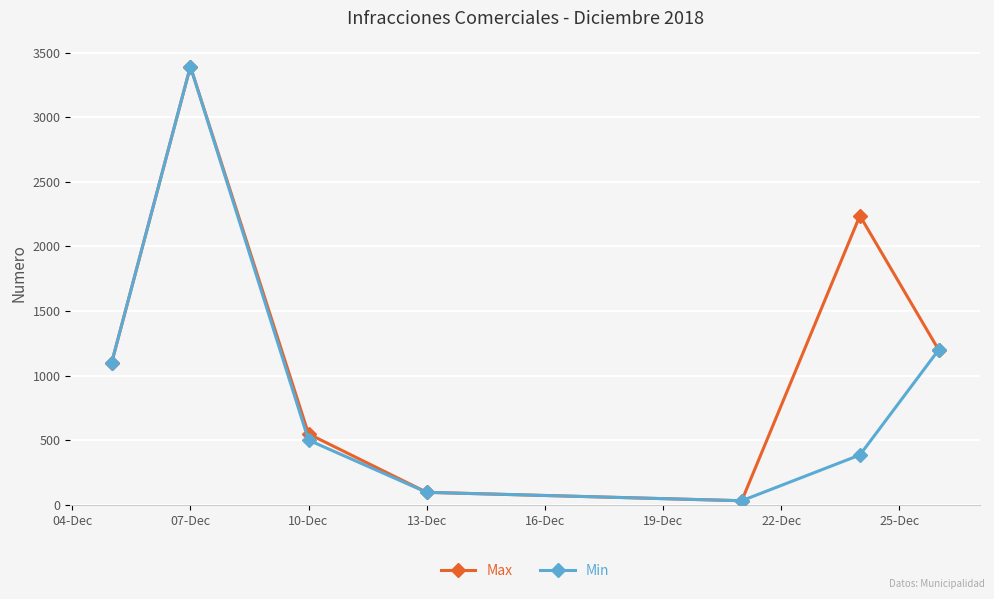

Reading left to right, what are all the values shown in this chart?

Max: 1100	3392	550	98	33	2238	1200
Min: 1100	3392	502	98	33	387	1200